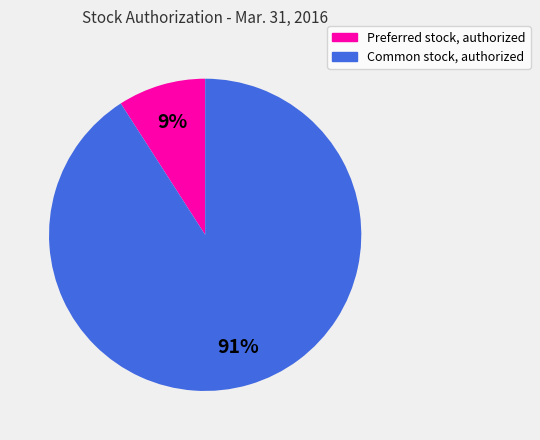

True or false: Preferred stock, authorized accounts for 23% of the total.

False